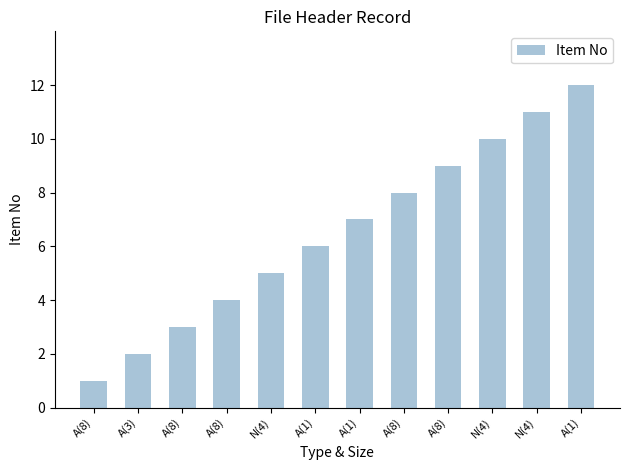

What is the sum of the values at A(3) and A(8)?

3